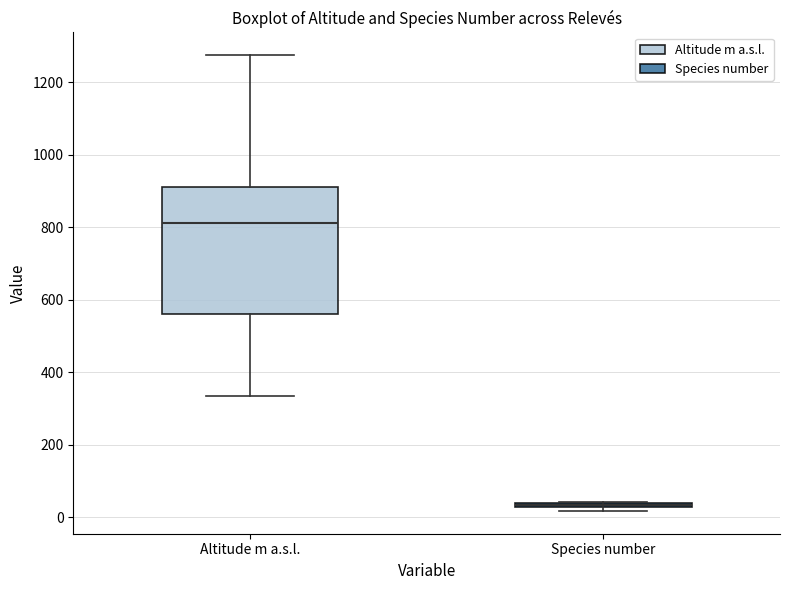

Where does the upper whisker of the box for Altitude m a.s.l. end on the y-axis? The values are not printed on the chart, so give them approximately, as read against the axis.

1280